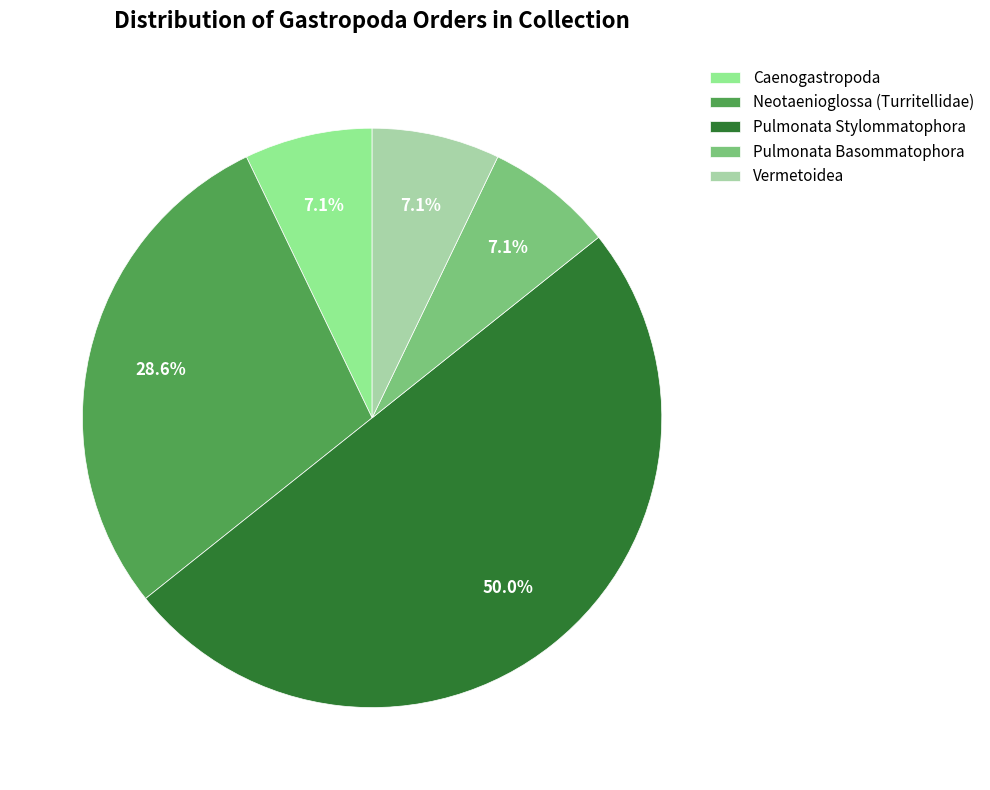

Which category has the biggest portion of the pie?

Pulmonata Stylommatophora